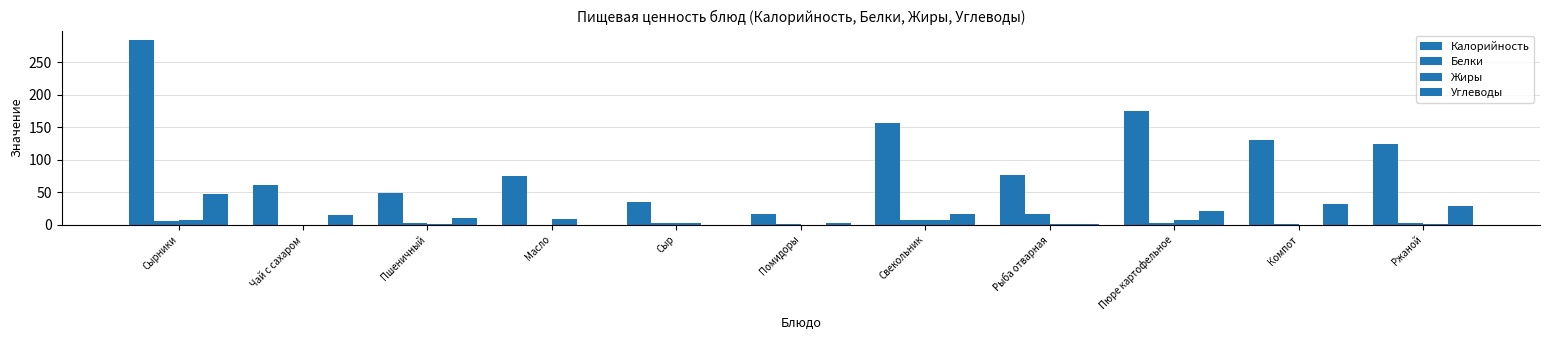

Rank the series at Компот from highest to lowest value.

Калорийность, Углеводы, Белки, Жиры